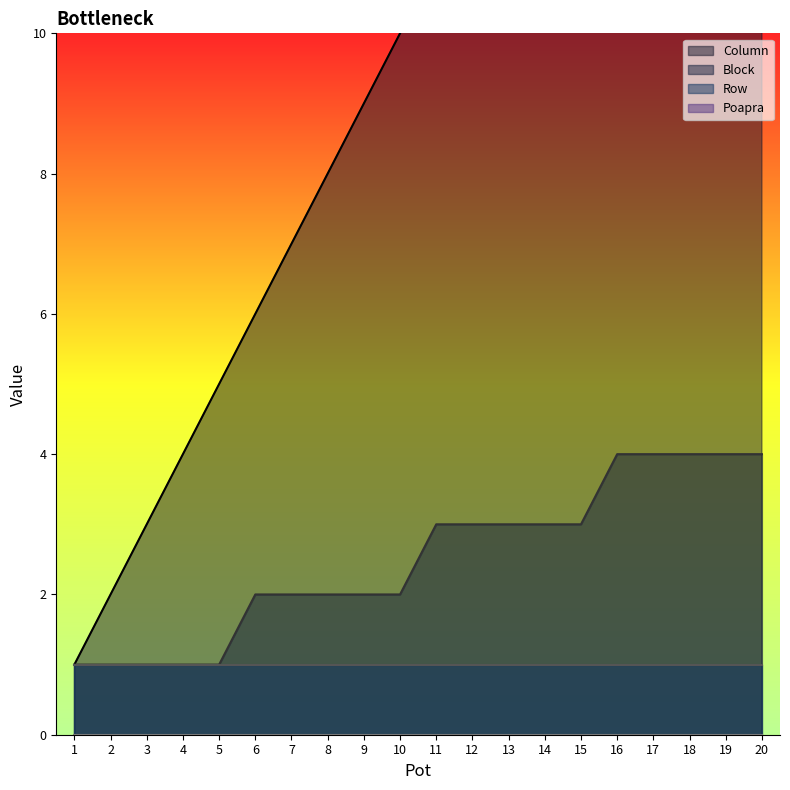

Is it true that Block equals 1 at 4?

False